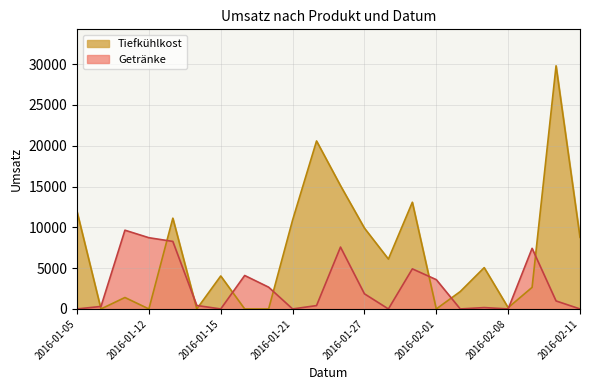

Does the chart have visible grid lines?

Yes